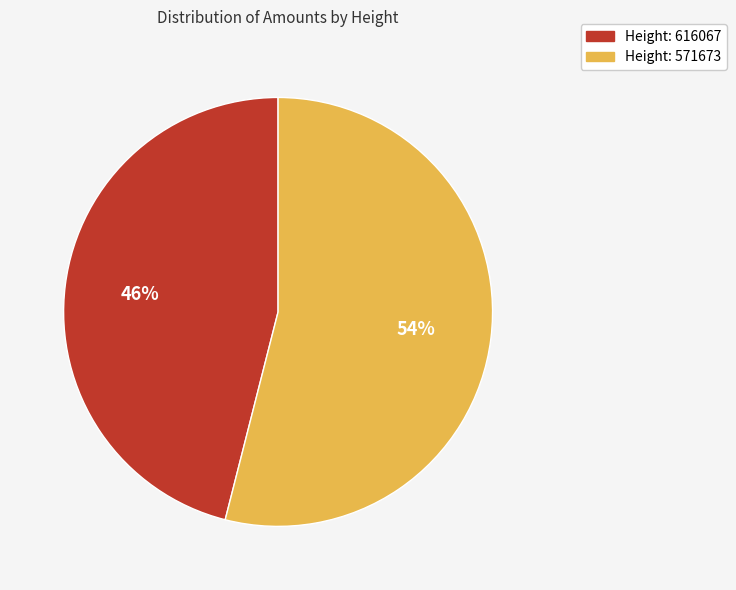

Does any single category account for the majority?

Yes